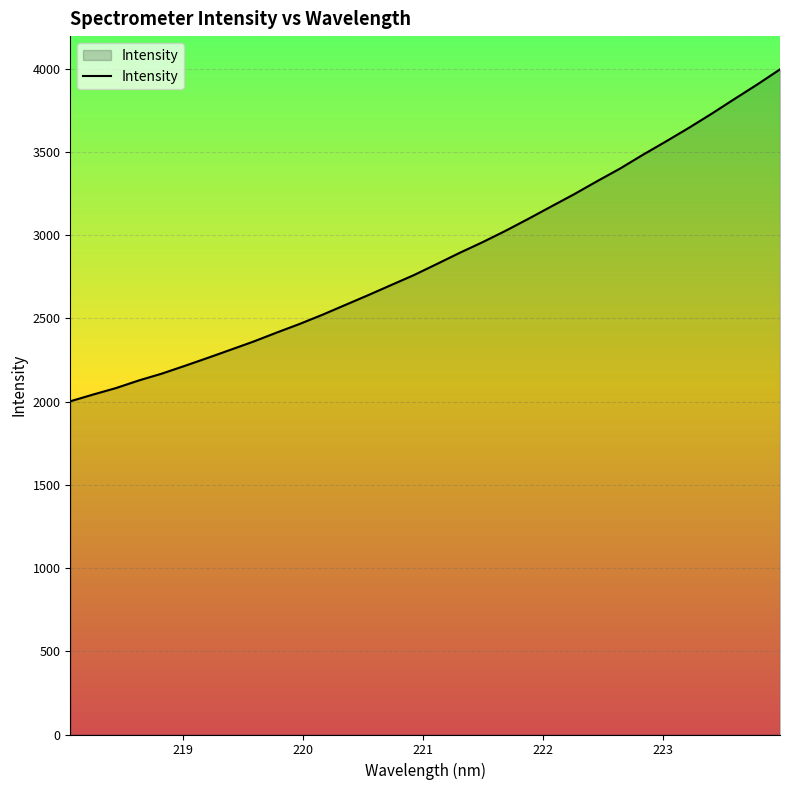

What is the smallest value displayed?

2002.1